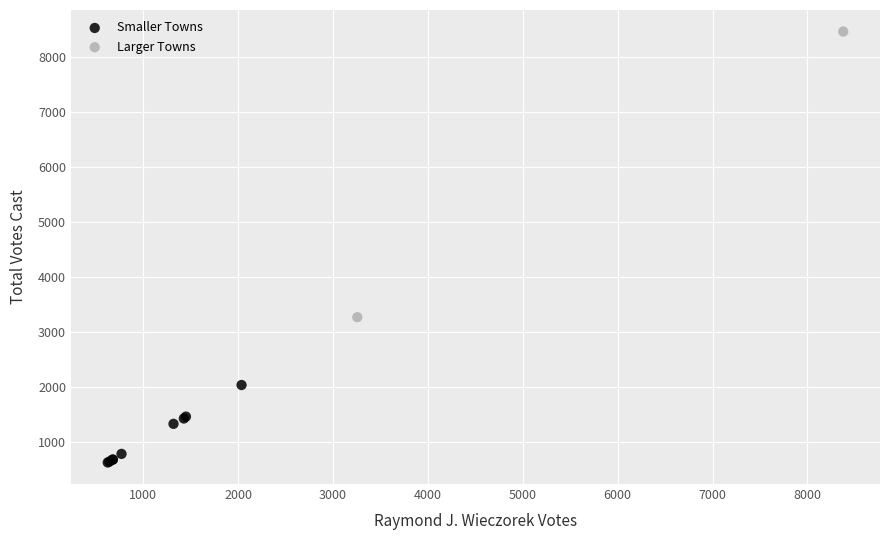

Which series reaches the minimum Y coordinate?

Smaller Towns